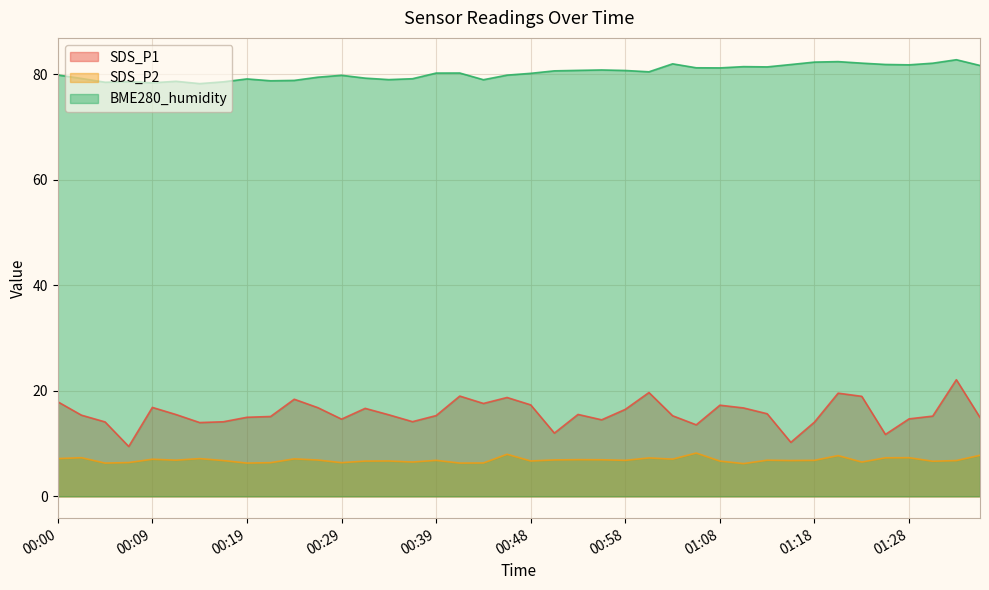

What value does the SDS_P2 series have at 01:23?

6.5